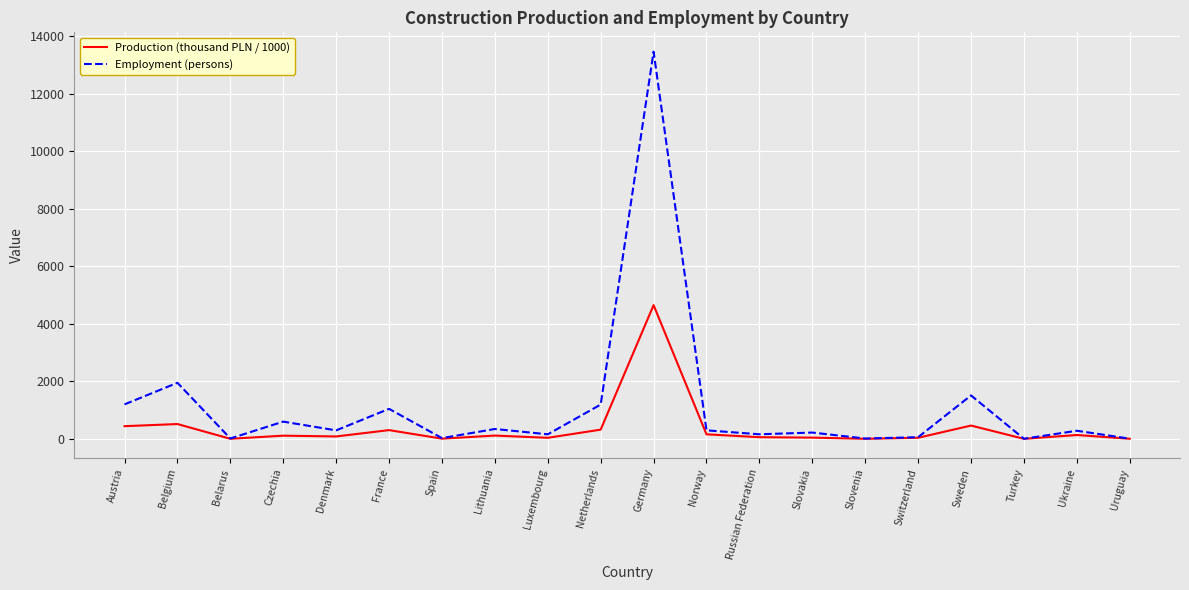

Which category has the highest value in the Employment (persons) series?

Germany